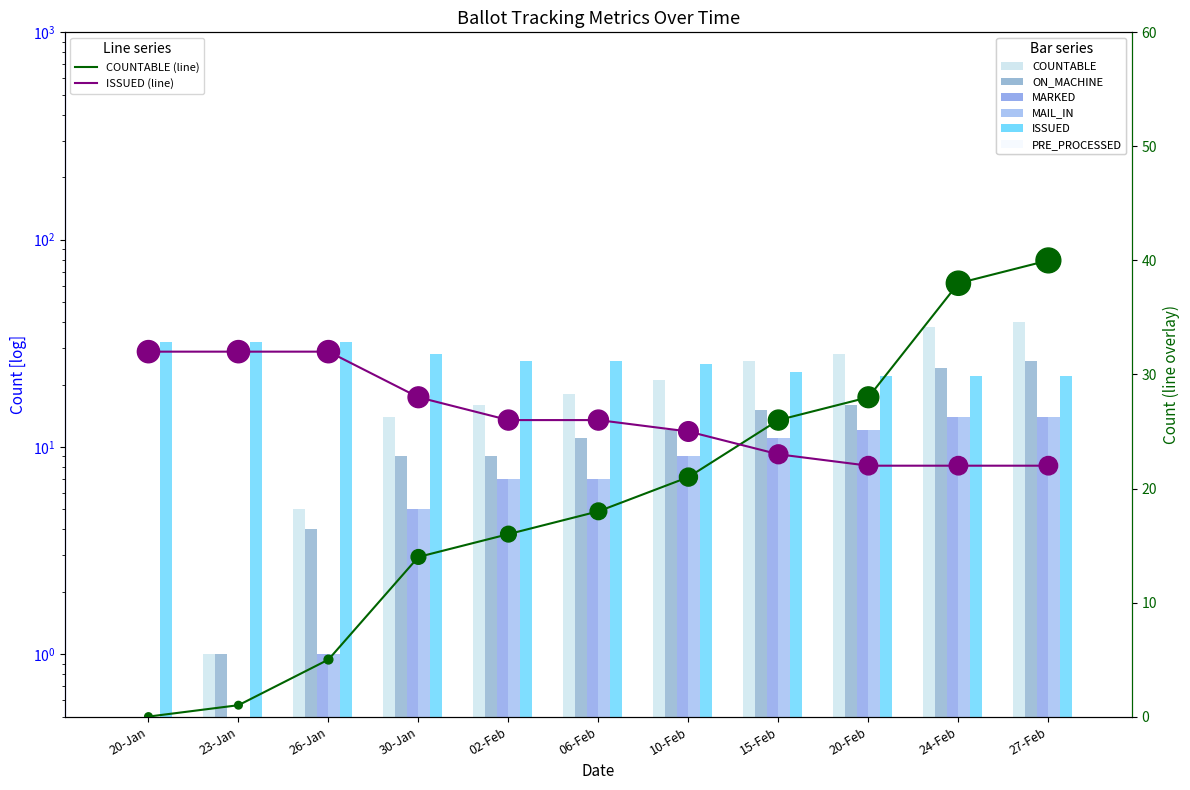

At how many categories does at least one series exceed 21?

11